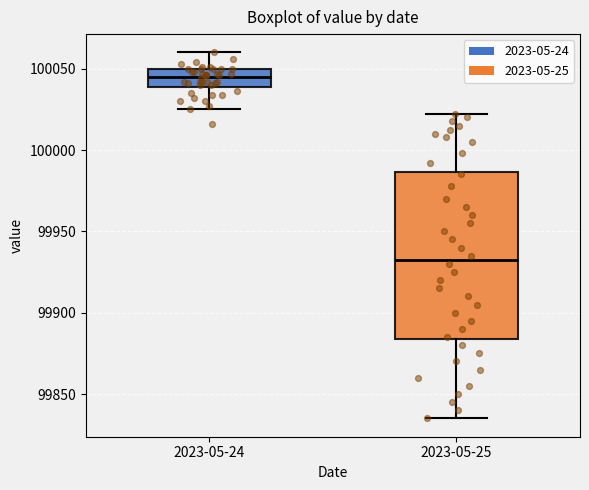

Reading left to right, read every box against the y-axis: the position of its median line, the range the box covers, and the ends of its whiskers. The values are not printed on the chart, so give them approximately, as read against the axis.

2023-05-24: median 100045, box 100040 to 100050, whiskers 100025 to 100060
2023-05-25: median 99935, box 99885 to 99985, whiskers 99835 to 100020